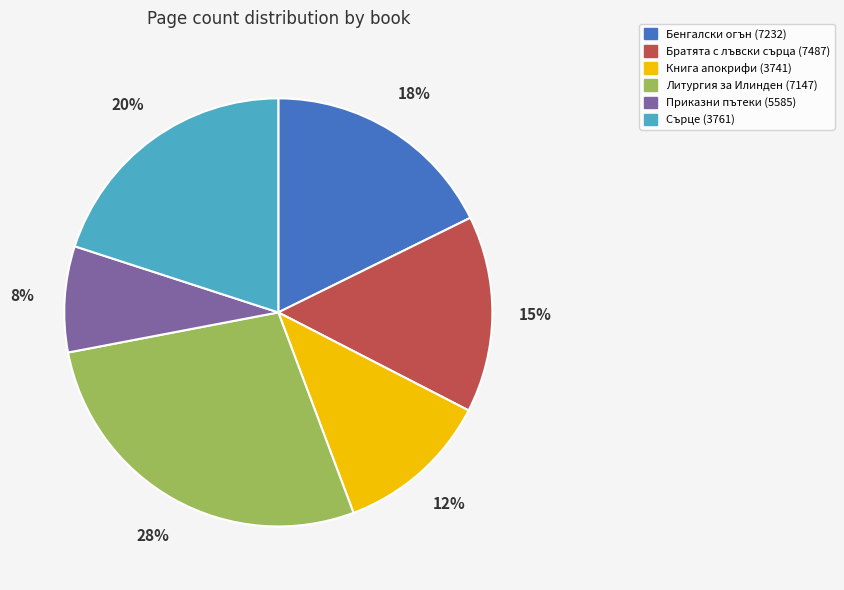

Which has a higher value, Приказни пътеки (5585) or Сърце (3761)?

Сърце (3761)